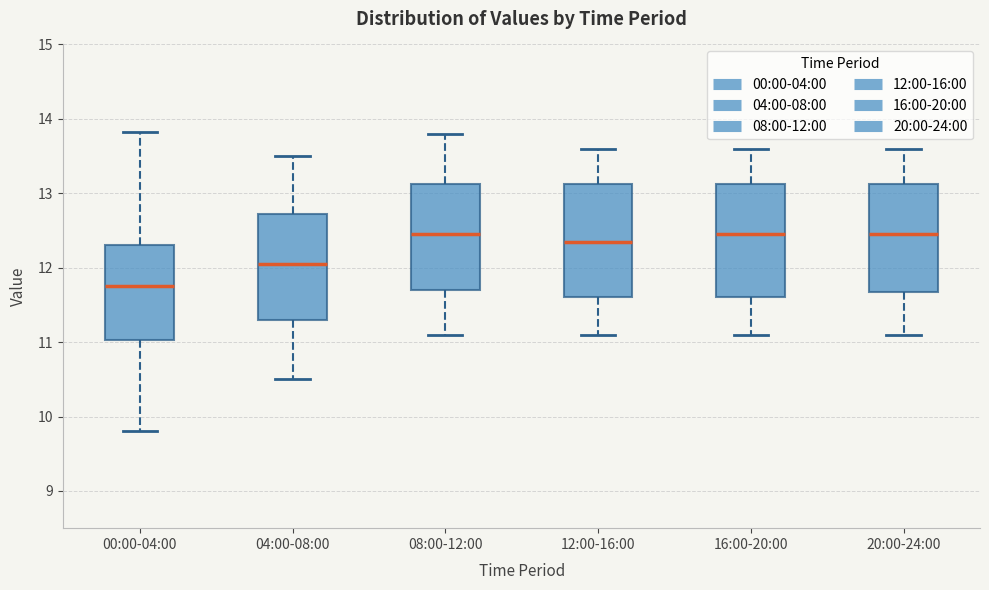

Which box's median line is the lowest?

00:00-04:00